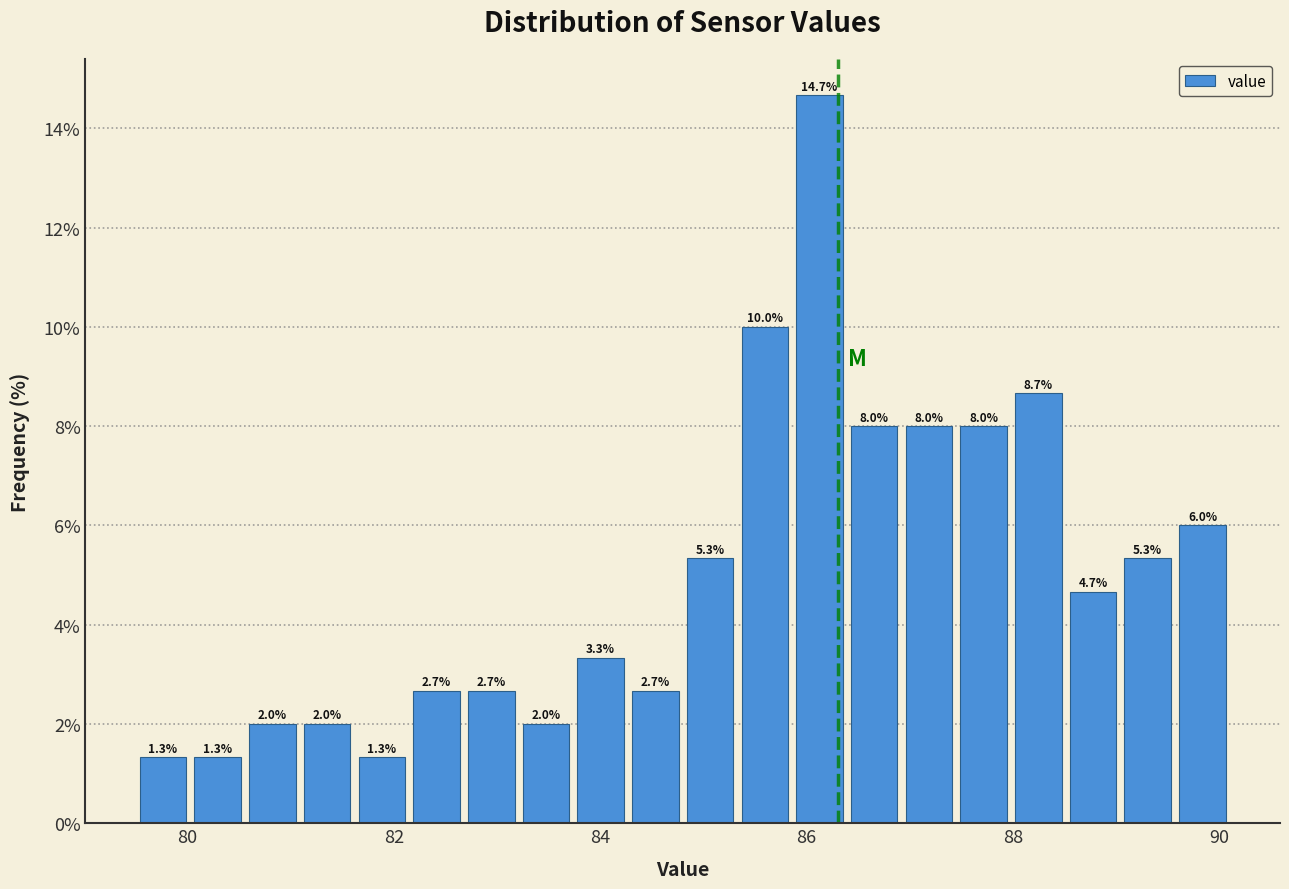

Around what value on the x-axis is the tallest bar? Give the approximate position of its centre, as read against the axis.

86.2